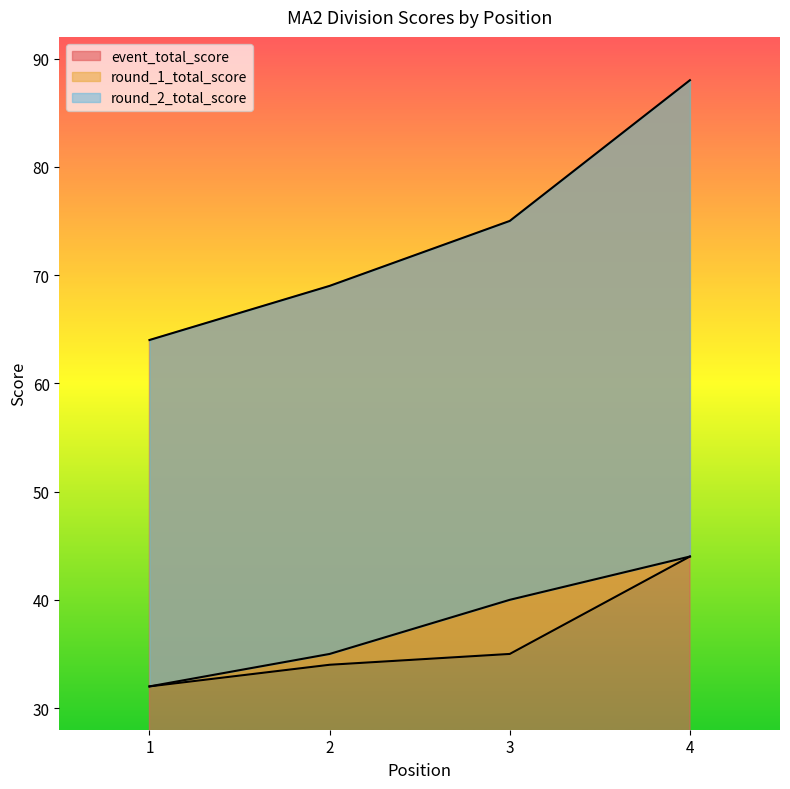

At which label does round_1_total_score first exceed 35?

4